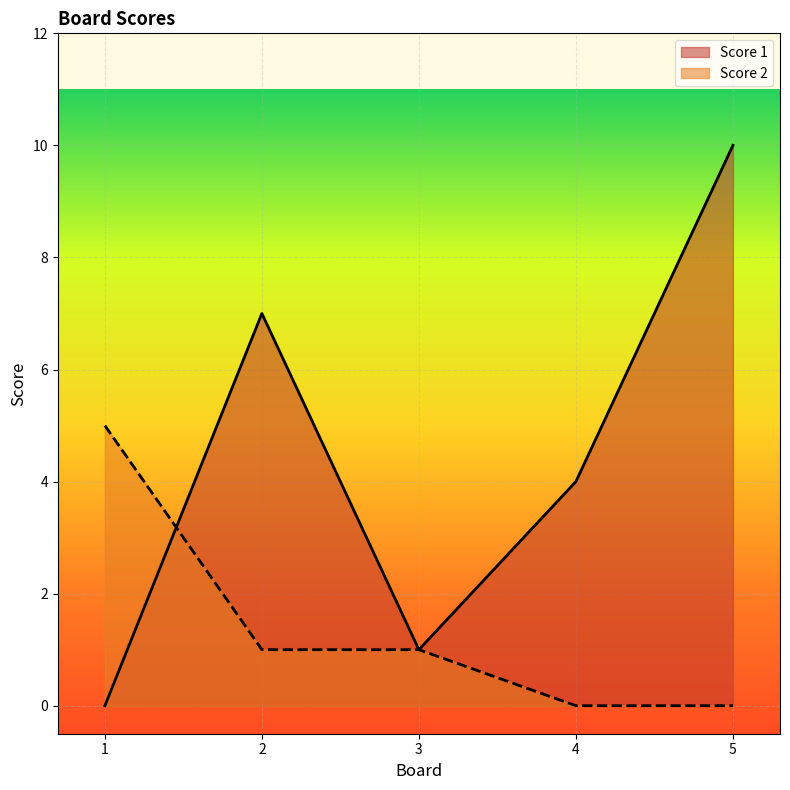

Reading left to right, list all the values displayed in this chart.

Score 1: 1=0	2=7	3=1	4=4	5=10
Score 2: 1=5	2=1	3=1	4=0	5=0